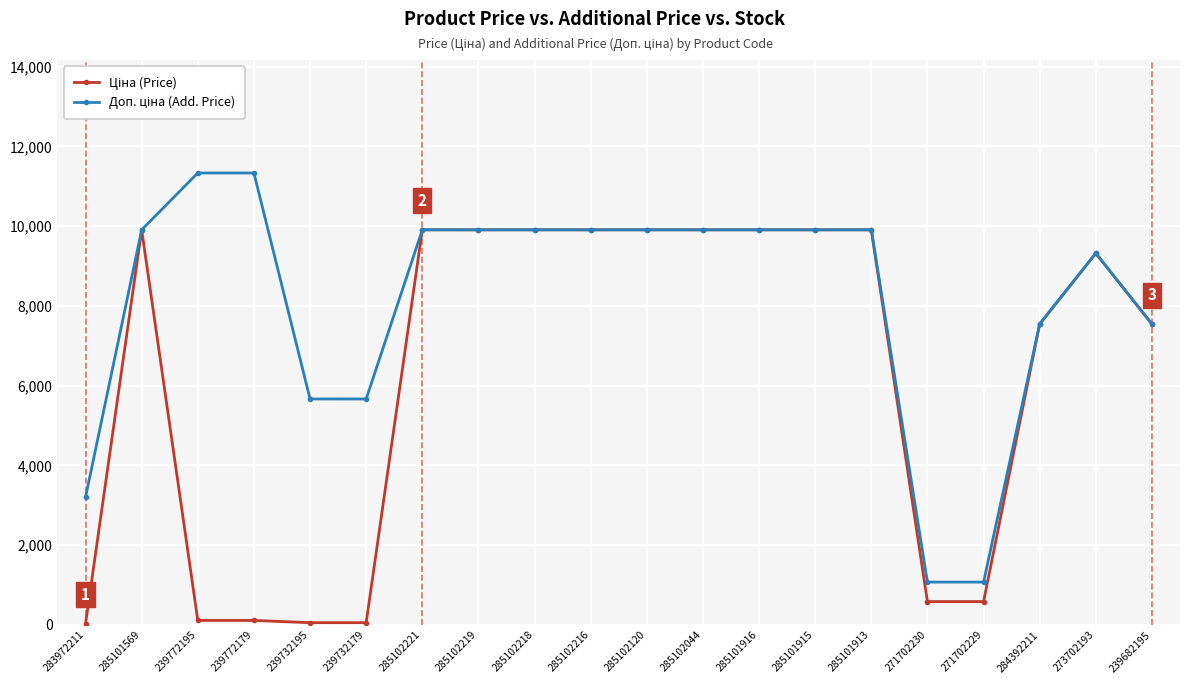

What is the label of the 9th point from the left?

285102218